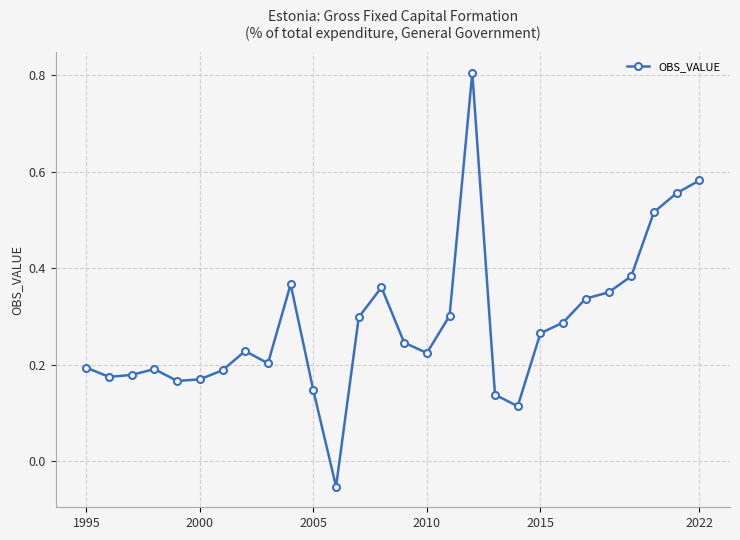

True or false: the data has more than 2 interior local peaks.

True